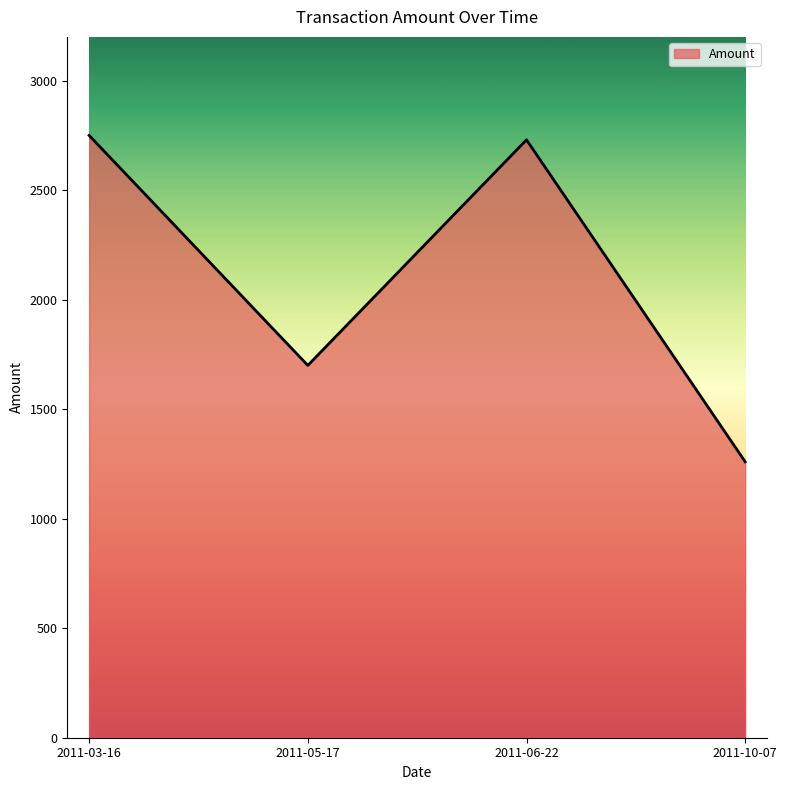

What is the approximate value at 2011-10-07, to the nearest 10?

1260